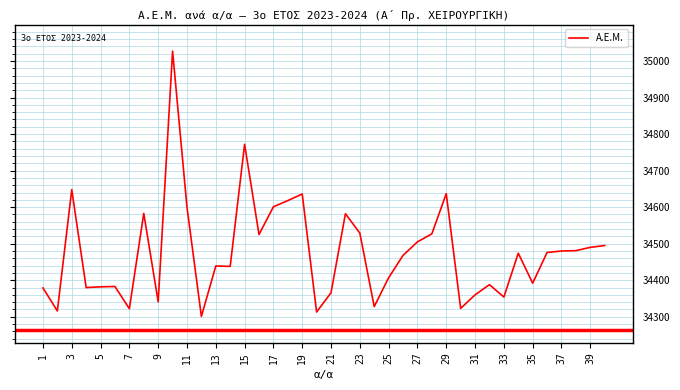

What is the greatest value displayed?

35027